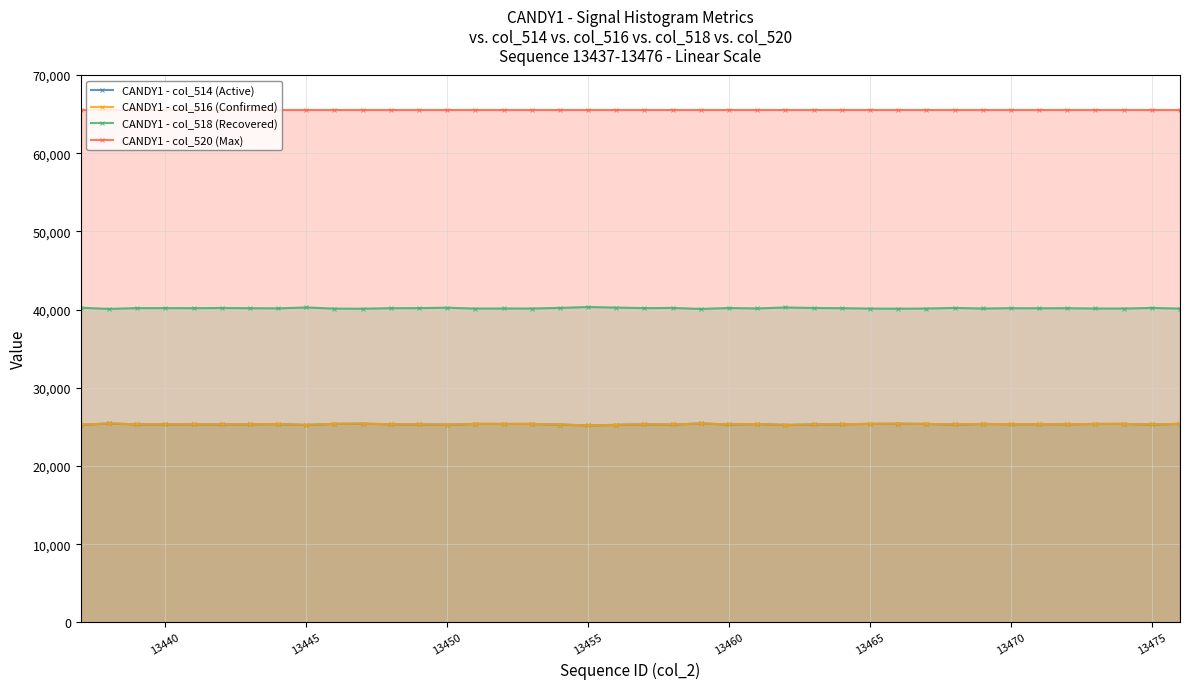

In CANDY1 - col_516 (Confirmed), how many points are lower than both neighbors (excluding endpoints)?

13